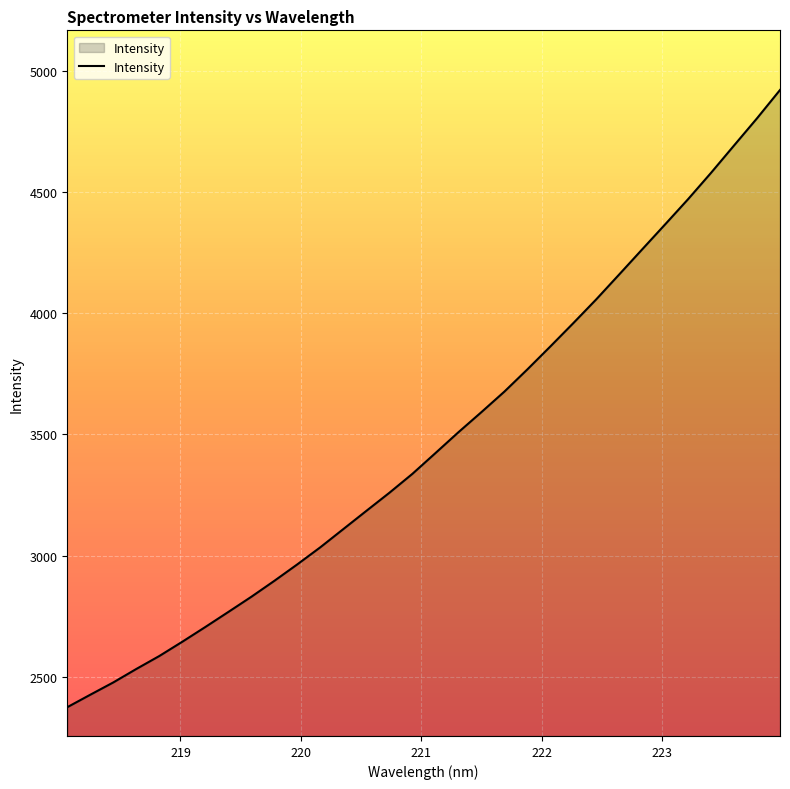

What is the difference between the maximum and minimum values?

2546.4